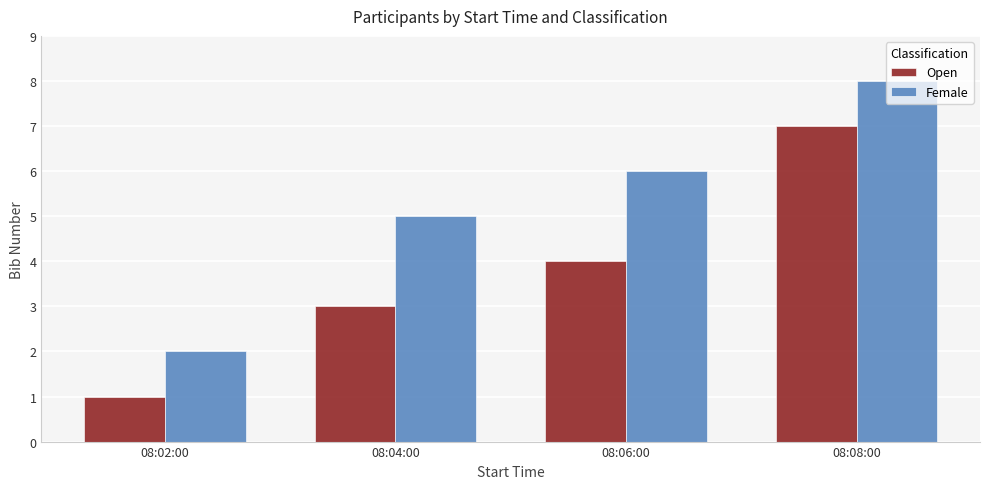

What is the label of the 2nd bar from the left?

08:04:00